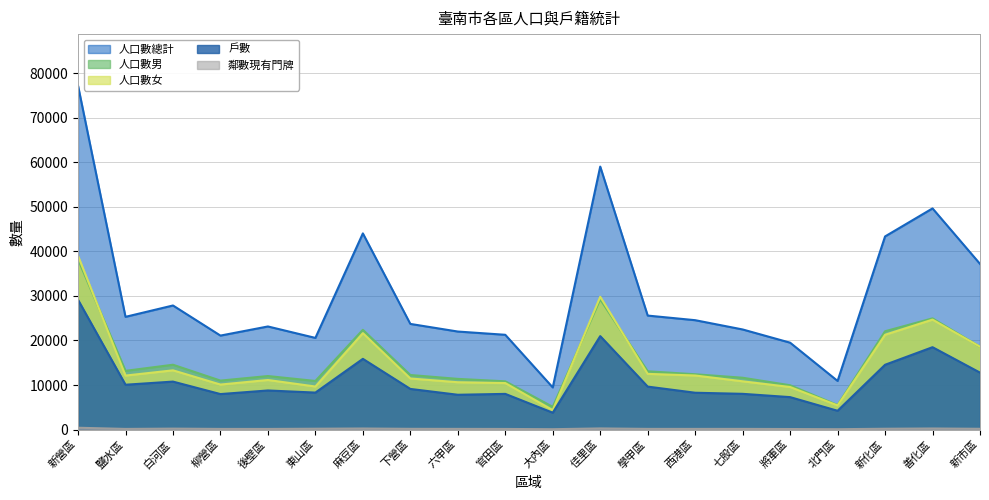

Which series changed the most between 鹽水區 and 柳營區?

人口數總計